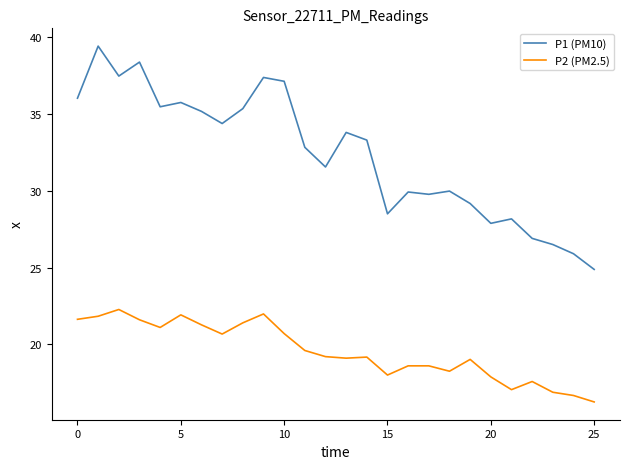

What is the greatest value displayed?

39.4